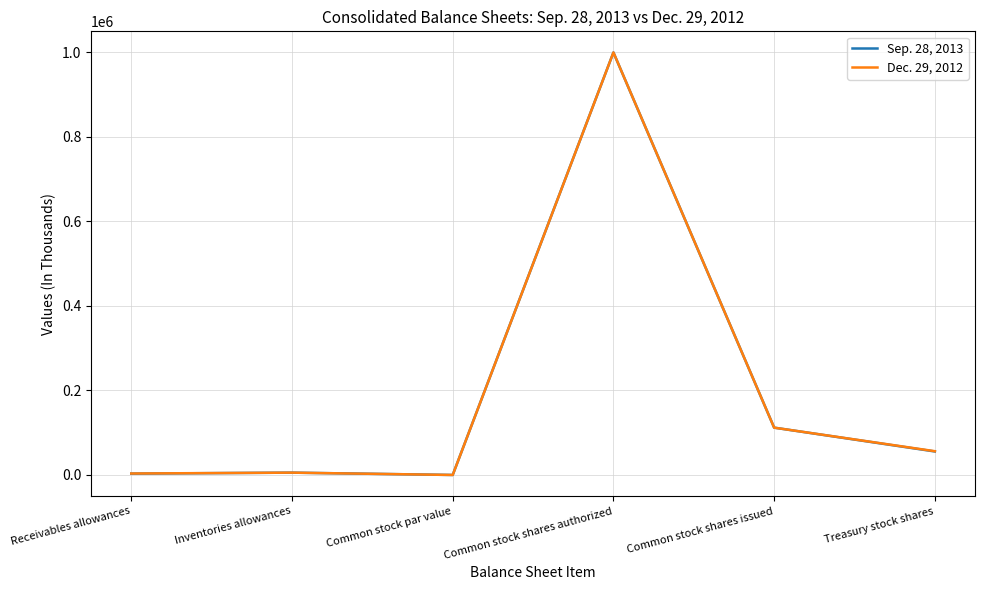

The Sep. 28, 2013 series shows 111988 at Common stock shares issued. True or false?

True